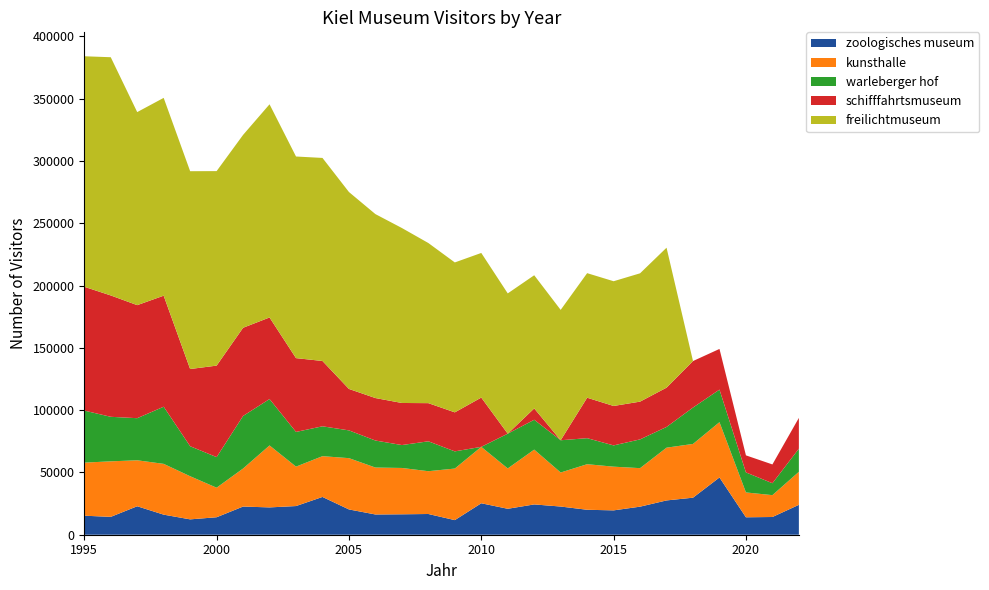

Reading left to right, what are all the values shown in this chart?

zoologisches museum: 15266	14335	22856	16114	12333	14027	22611	21930	23014	30326	20298	16255	16399	16637	11723	25252	20823	24320	22622	20034	19549	22524	27529	29728	45958	13992	14229	23981
kunsthalle: 42612	44567	36897	40765	34613	23723	30531	49736	31643	32726	41163	37669	37190	34348	41389	45277	32375	44004	27319	36572	35082	30913	42350	43150	44406	19956	17539	26521
warleberger hof: 41780	35754	33790	45866	24097	24546	42189	37246	27860	23978	22293	21693	18389	24005	13796	0	27907	23955	25889	20896	17061	23090	16629	29205	26124	16056	9569	18555
schifffahrtsmuseum: 99375	97419	90736	89127	61969	73444	70787	65484	59243	52430	33266	34090	33772	30623	31318	39566	0	9094	0	32471	31661	30311	31531	37328	32646	13697	15084	24730
freilichtmuseum: 185028	191211	154962	158779	158779	156125	154810	171105	161833	162986	158065	147651	140448	128538	120335	116085	112599	106899	104641	99980	100122	103001	112356	0	0	0	0	0